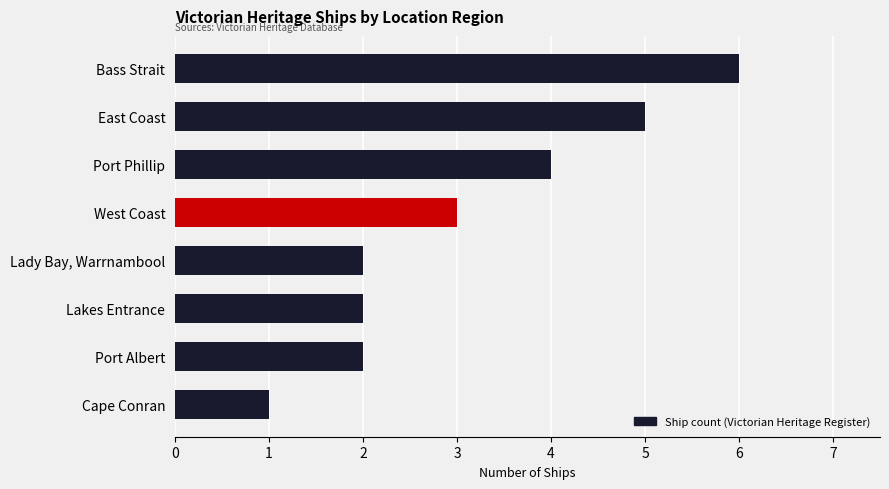

What is the difference between the second highest and second lowest values?

3